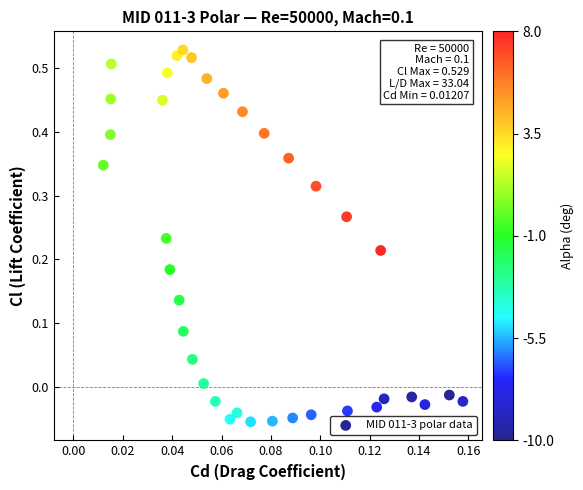

What is the range of Y values (max minus min)?

0.6